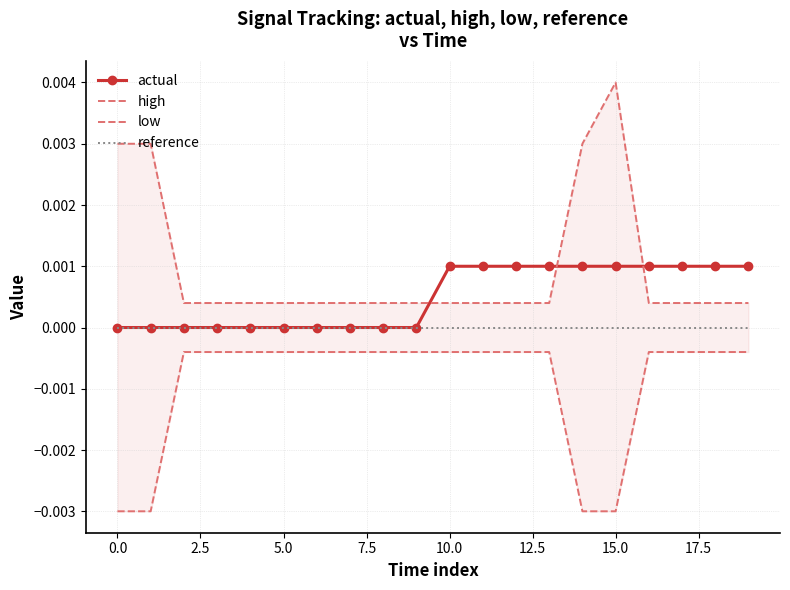

List the series in order of their peak value, highest first.

high, actual, reference, low